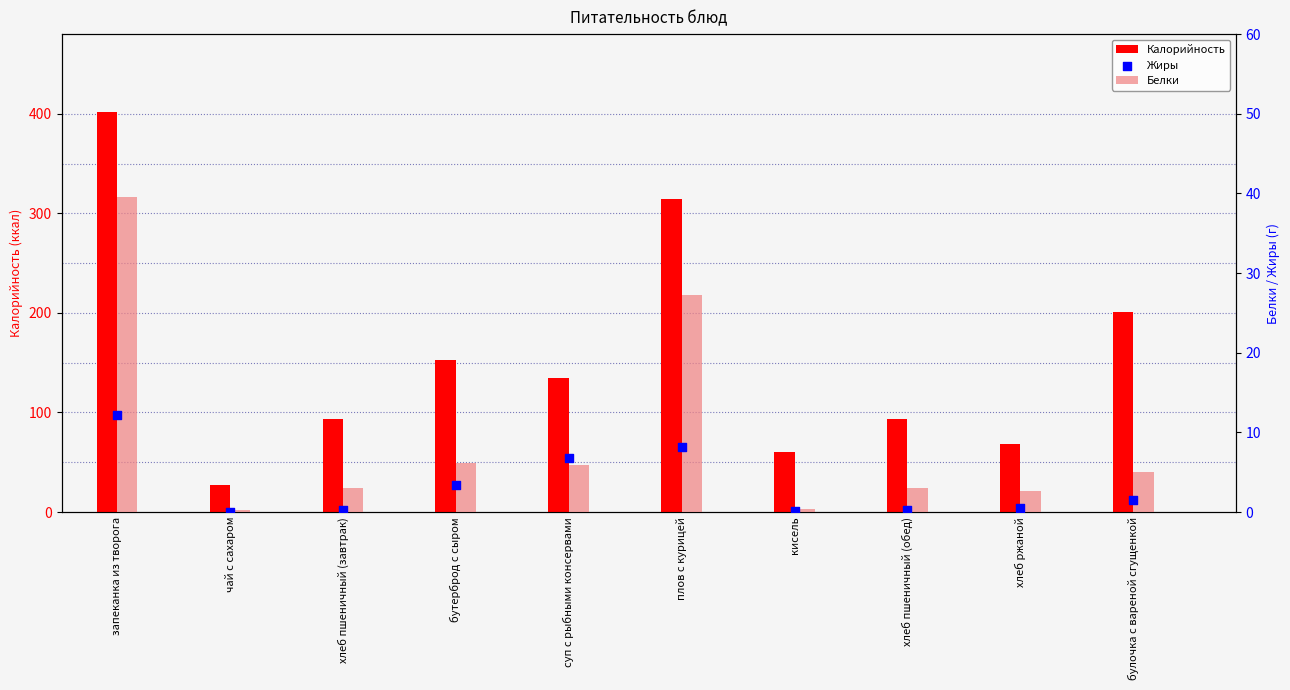

Which series reaches the minimum Y coordinate?

Жиры